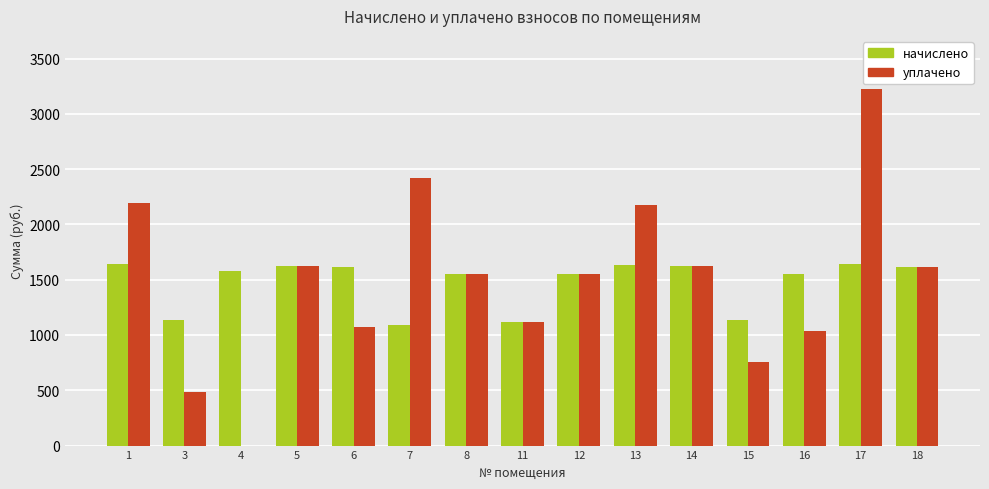

What value does the начислено series have at 11?

1117.2